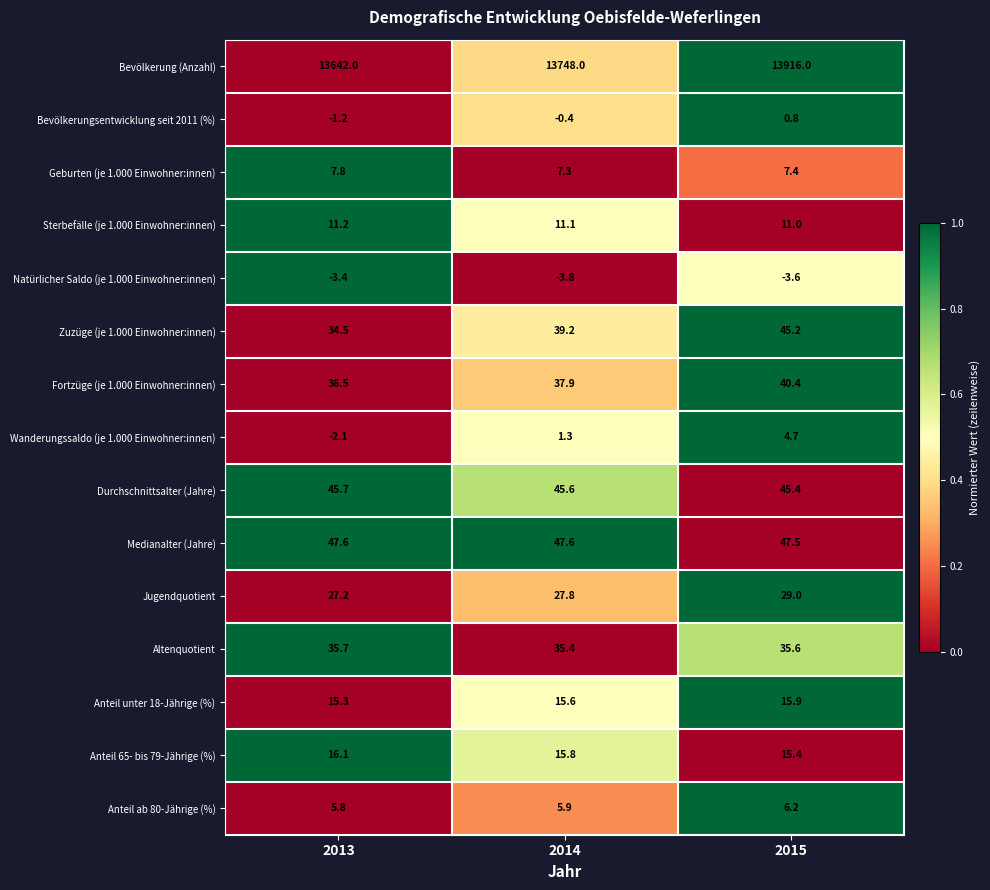

The Altenquotient series shows 35.4 at 2014. True or false?

True